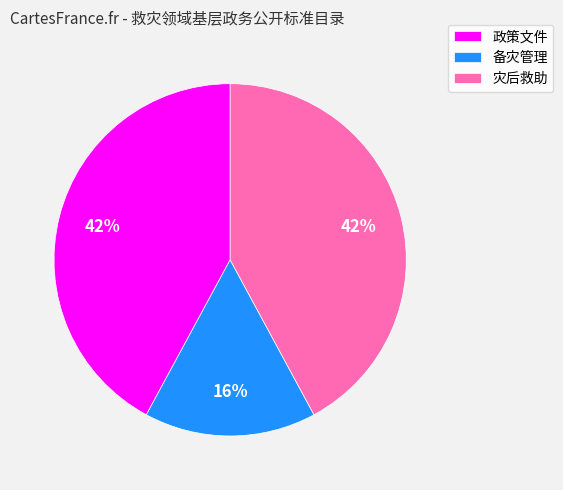

To the nearest percent, what portion does 备灾管理 represent?

16%